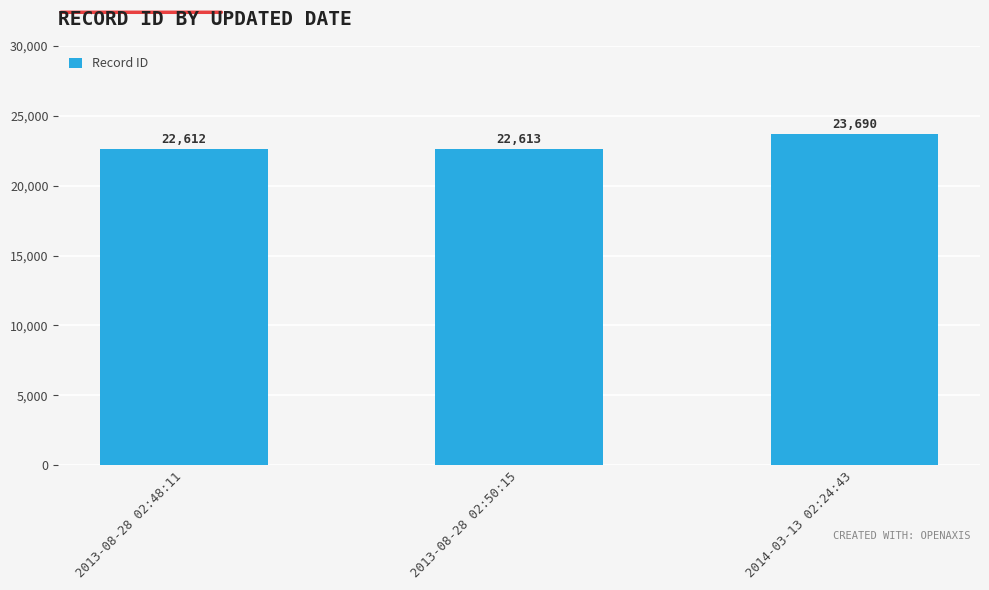

Is it true that the value at 2013-08-28 02:48:11 is 9649?

False